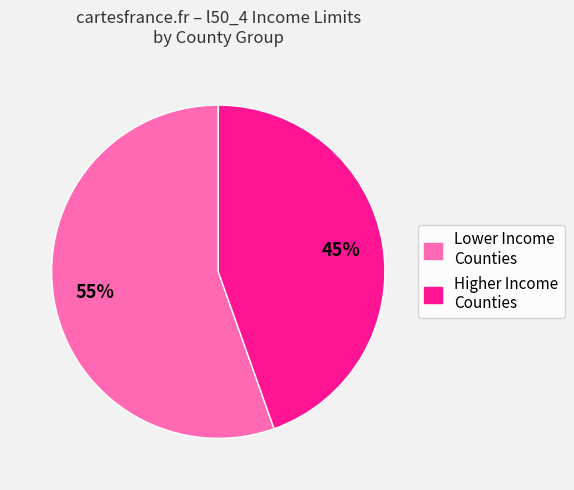

True or false: Lower Income Counties accounts for 55% of the total.

True